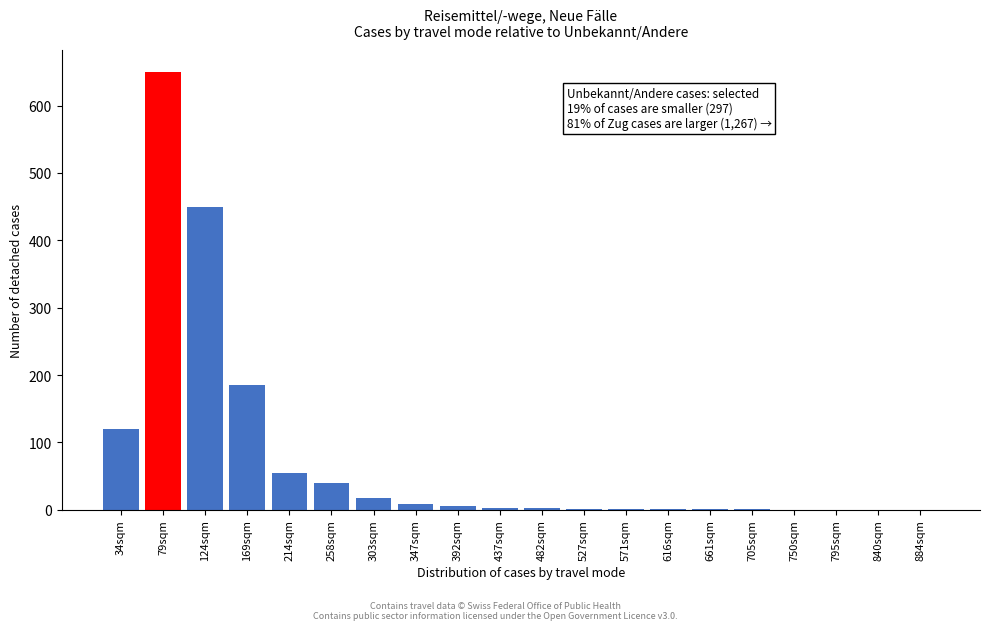

At which label is the value closest to 325?

124sqm